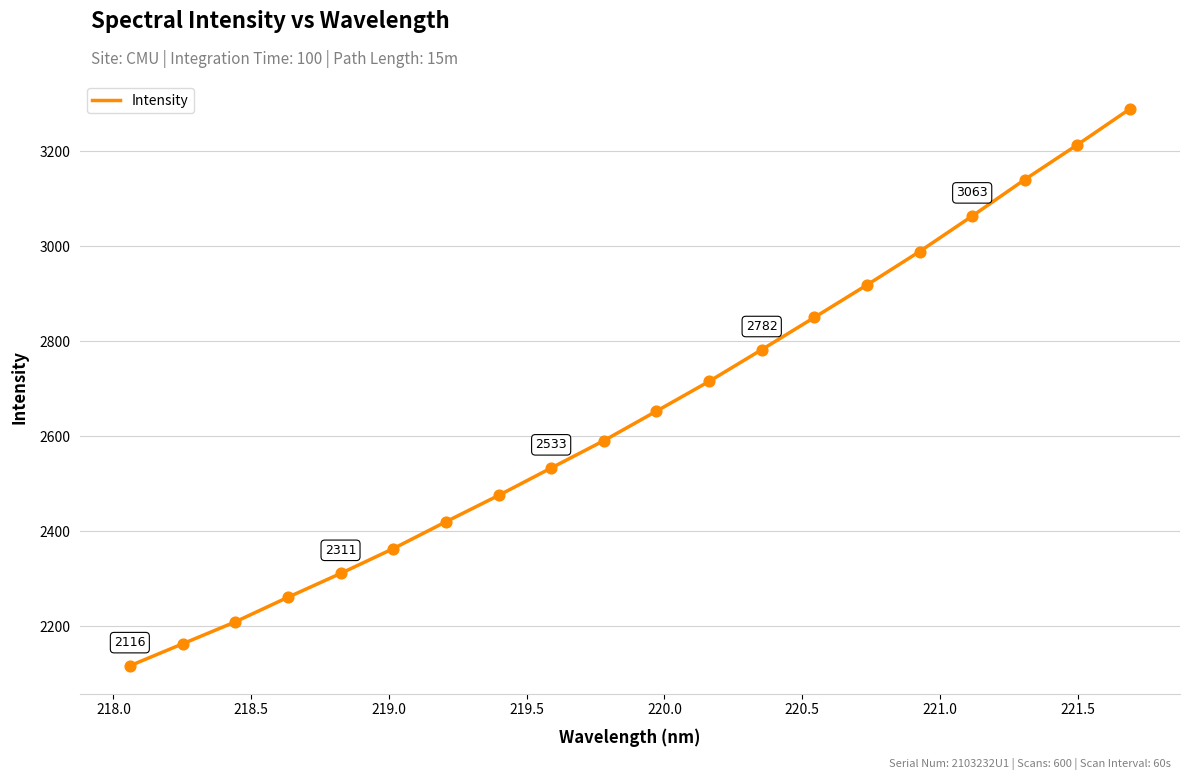

What is the greatest value displayed?

3288.8